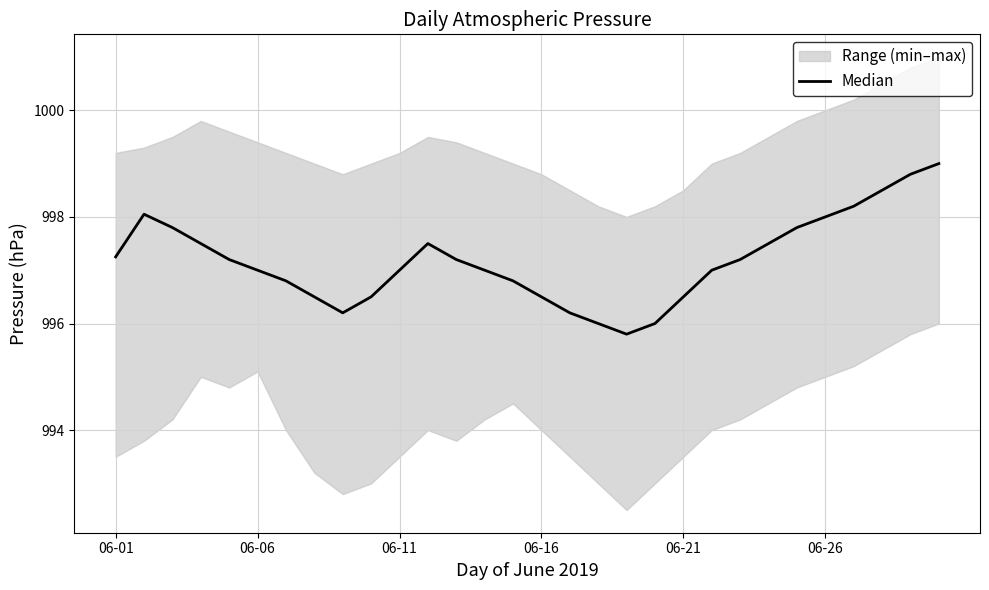

What position from the left is 24?

25